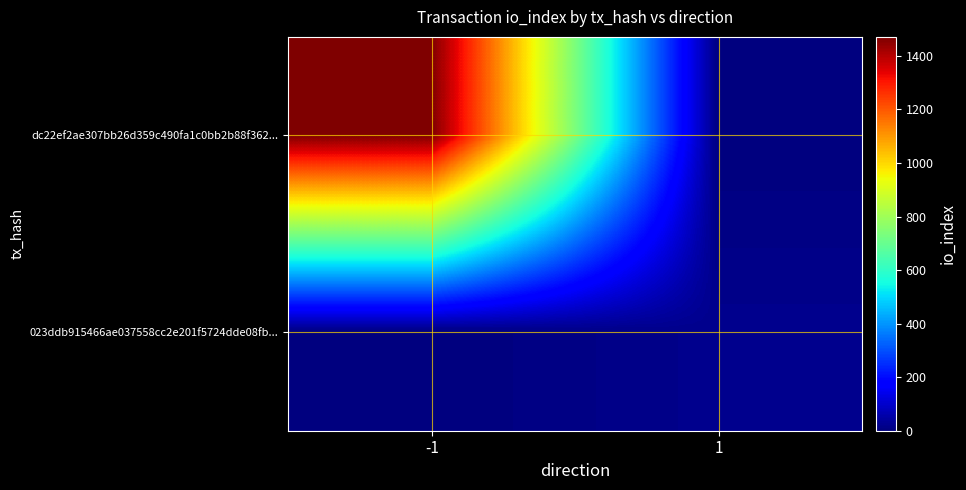

Which series changed the most between -1 and 1?

dc22ef2ae307bb26d359c490fa1c0bb2b88f362...